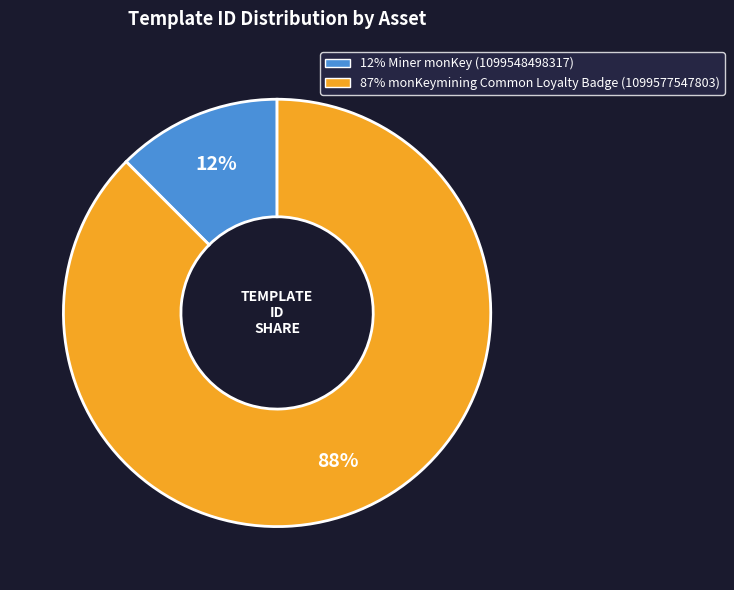

Is there a majority slice in this chart?

Yes